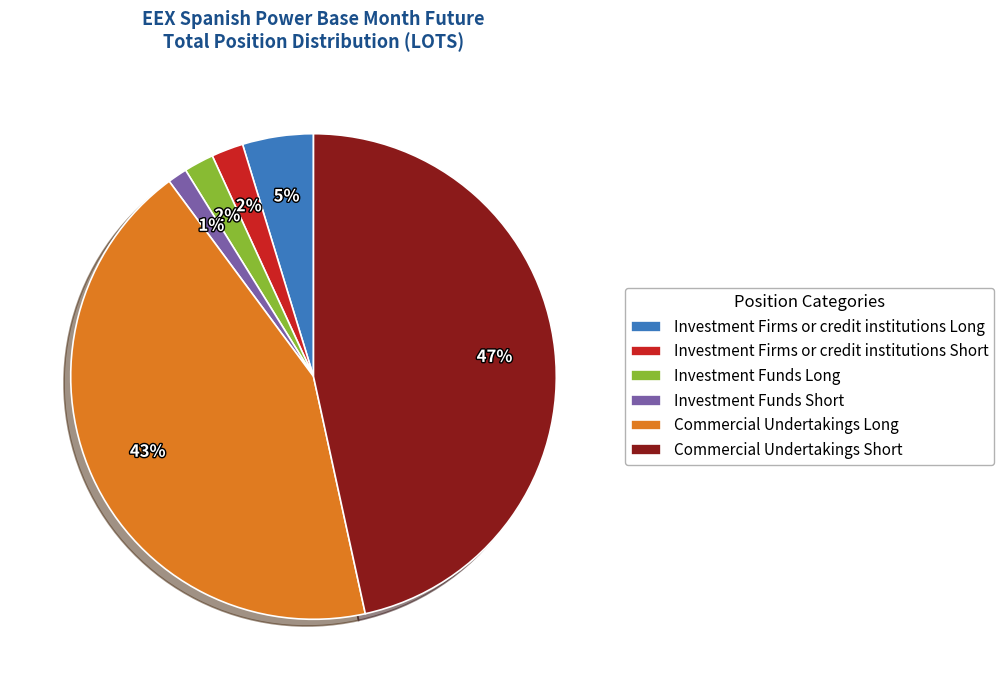

What is the smallest slice in the pie chart?

Investment Funds Short